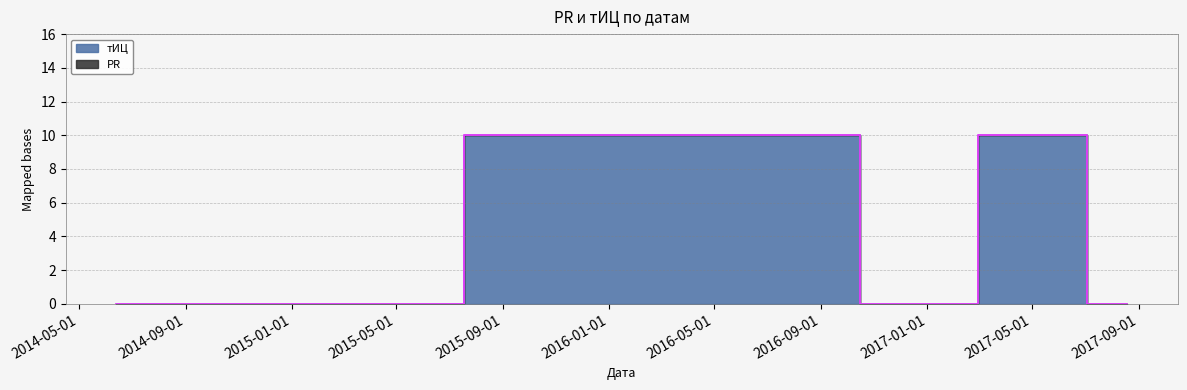

Is it true that the value at 2014-06-13 is 3?

False